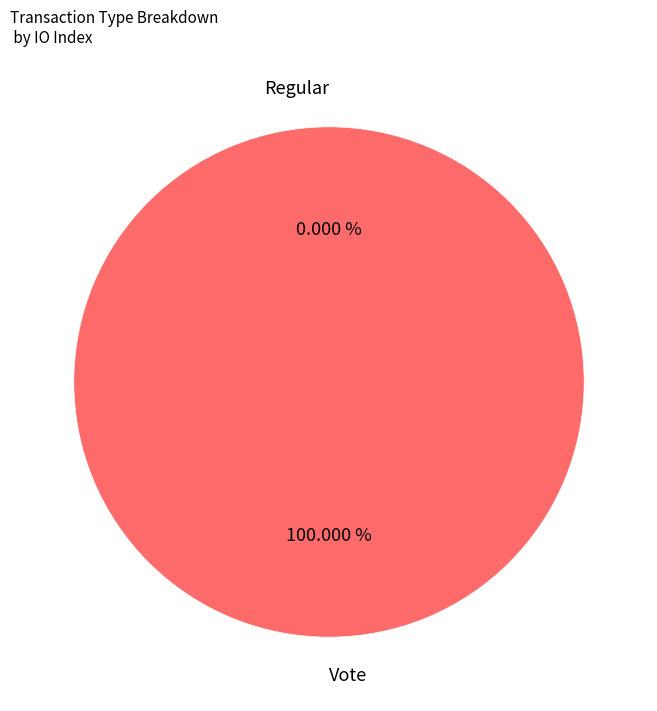

Rank the categories by value from lowest to highest.

Regular, Vote